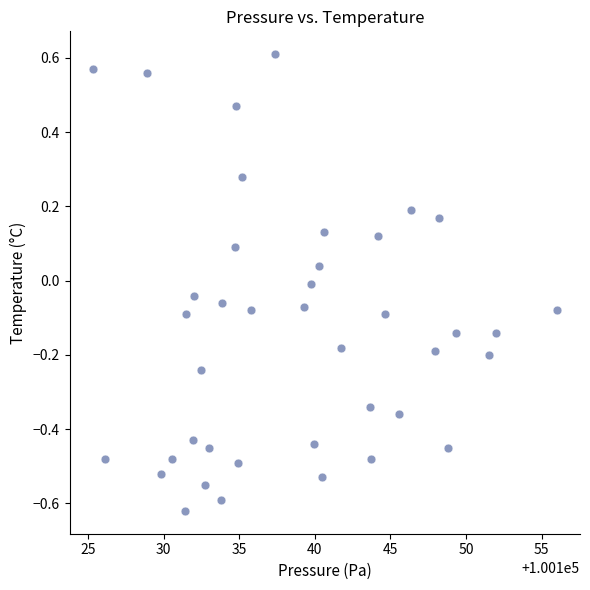

What is the range of X values (max minus min)?

30.7